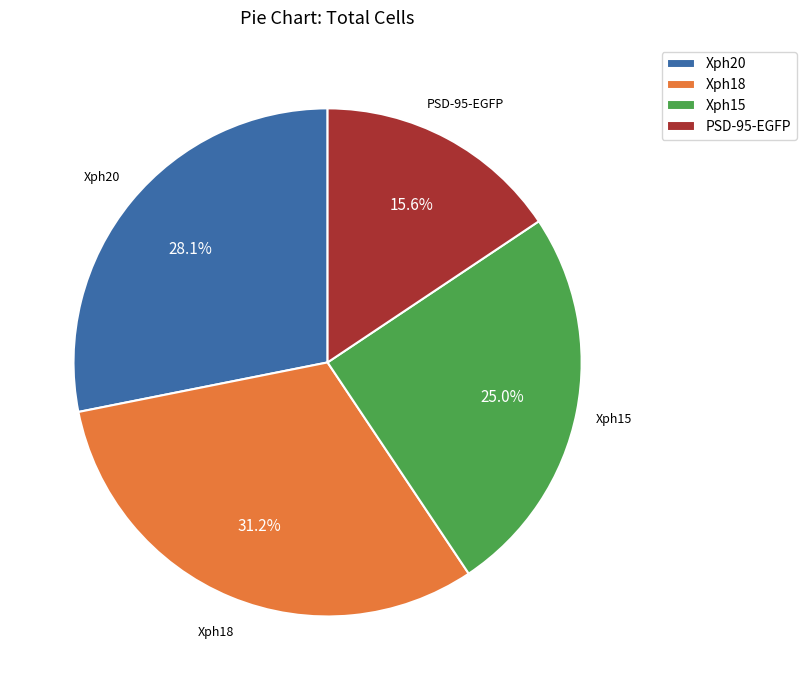

What is the total percentage of PSD-95-EGFP and Xph15?

40.6%